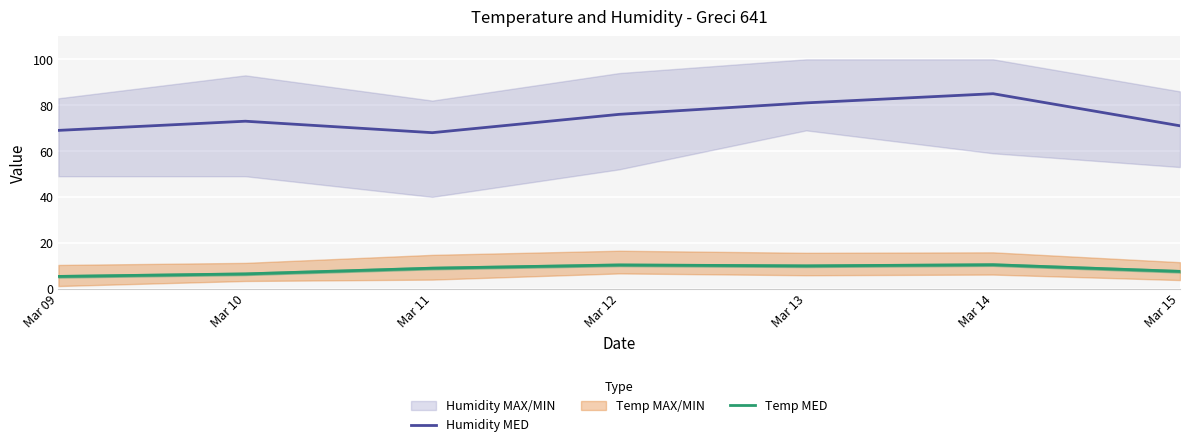

Is it true that Temp MED equals 11.4 at Mar 15?

False